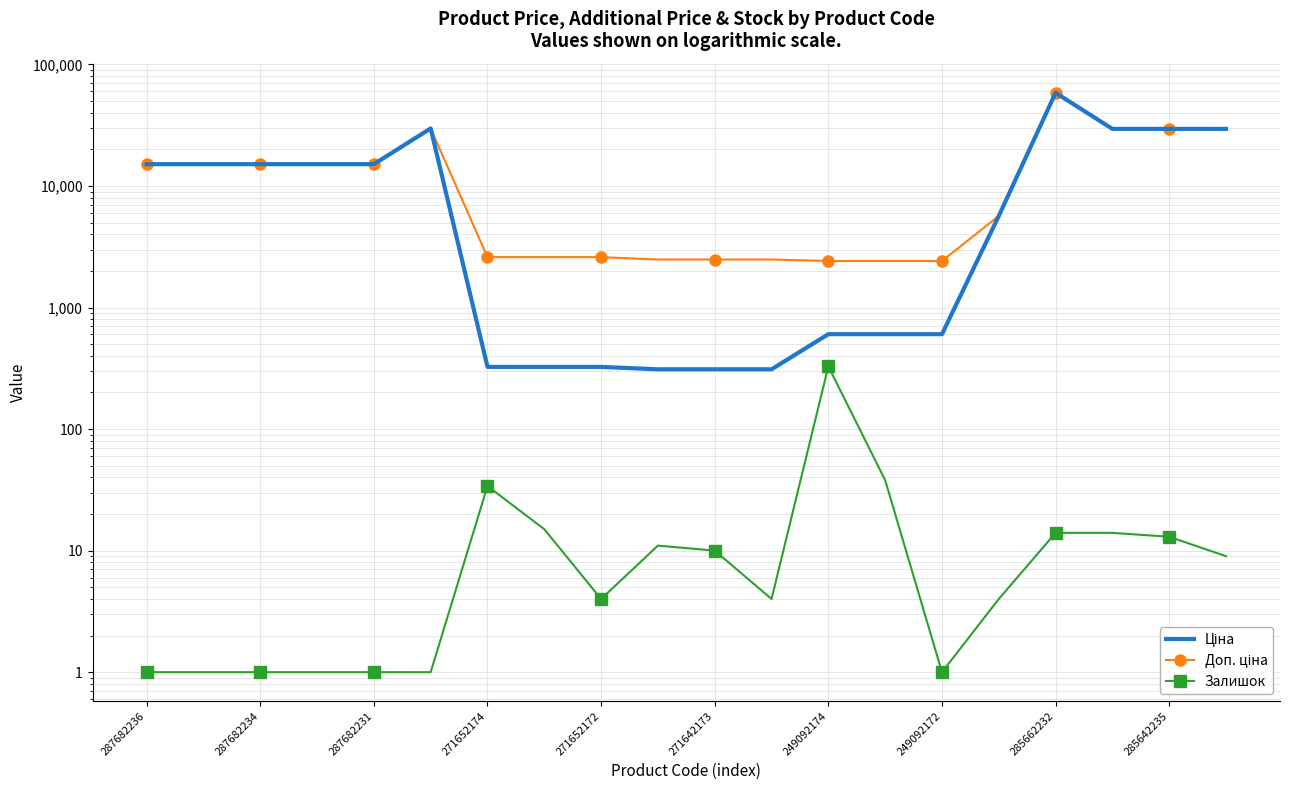

List the series in order of their peak value, lowest first.

Залишок, Ціна, Доп. ціна